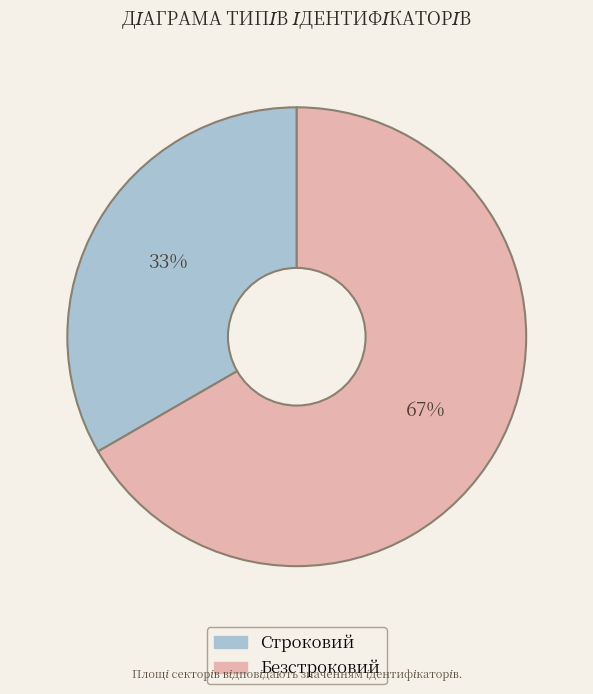

Which slice represents more than half of the pie?

Безстроковий